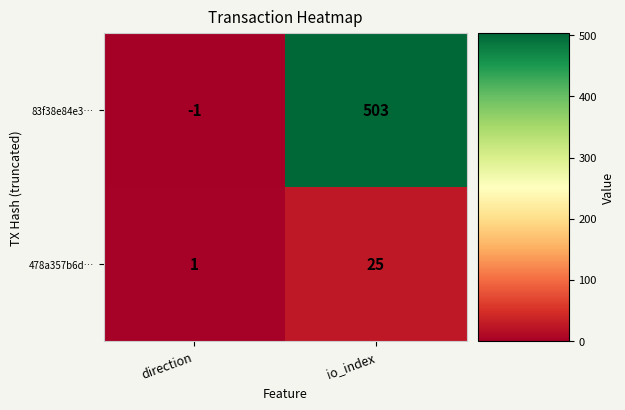

What is the maximum value shown in the chart?

503